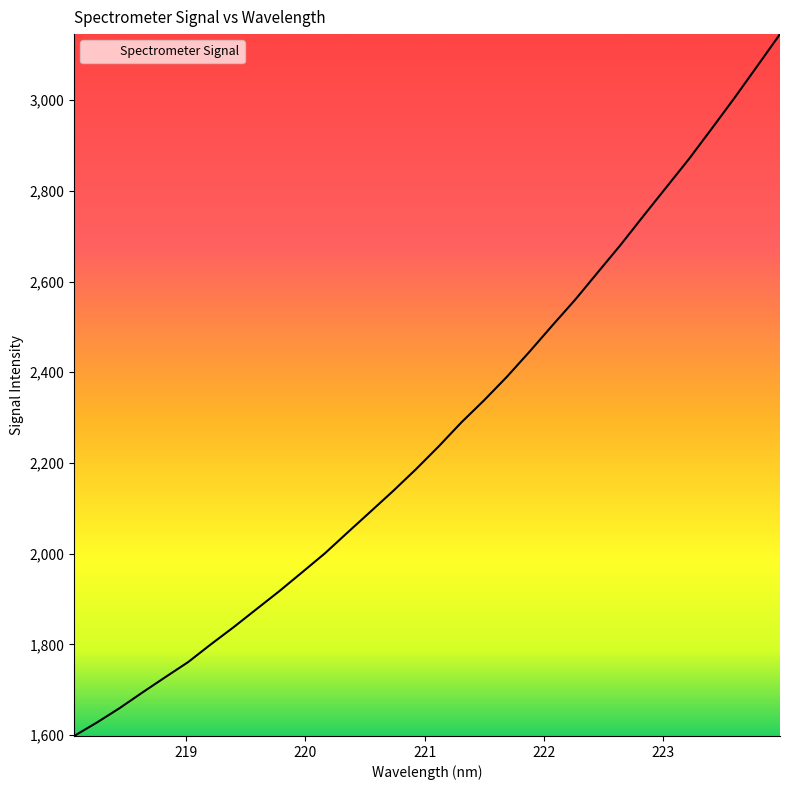

What is the greatest value displayed?

3145.7